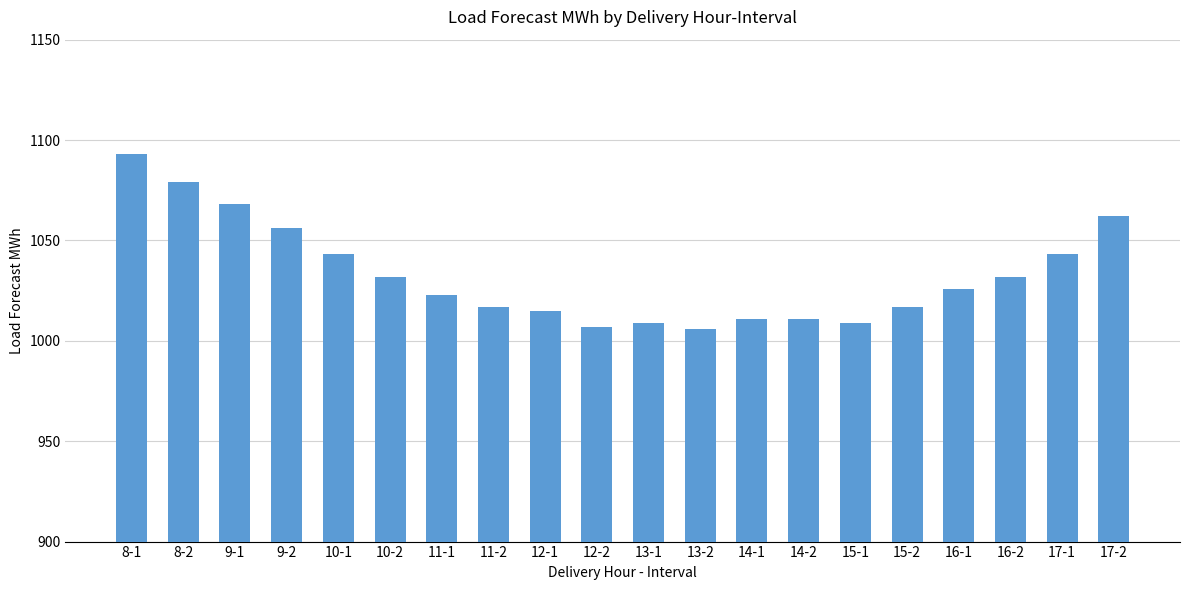

What is the maximum value shown in the chart?

1093